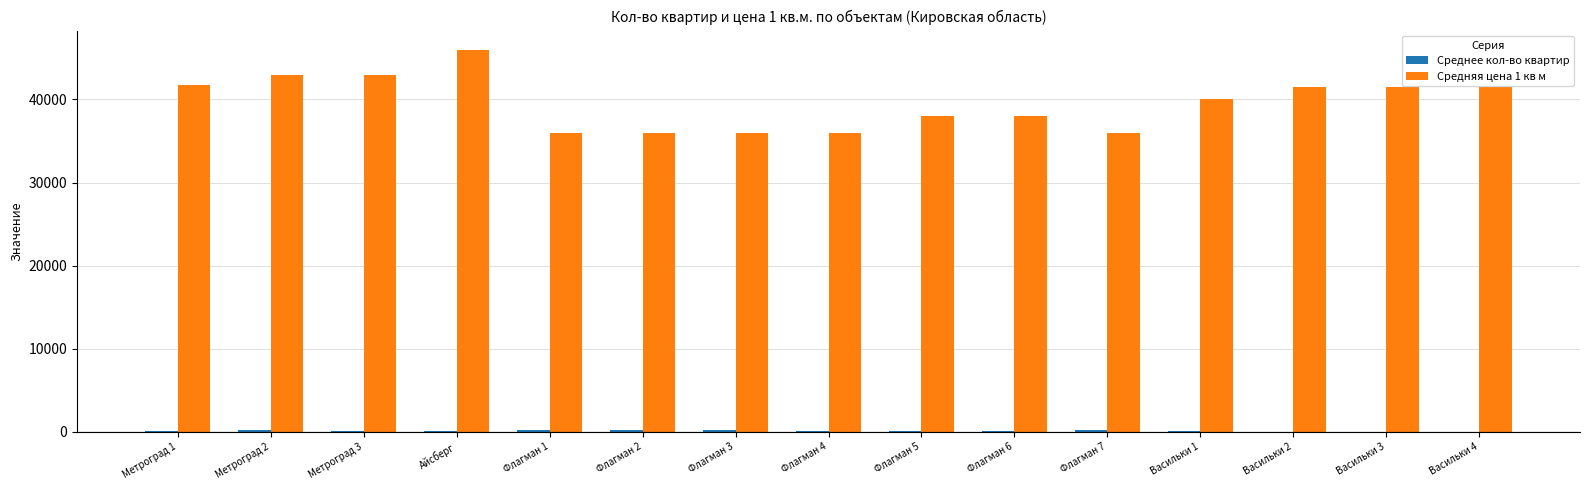

Which series has the widest spread of values?

Средняя цена 1 кв м